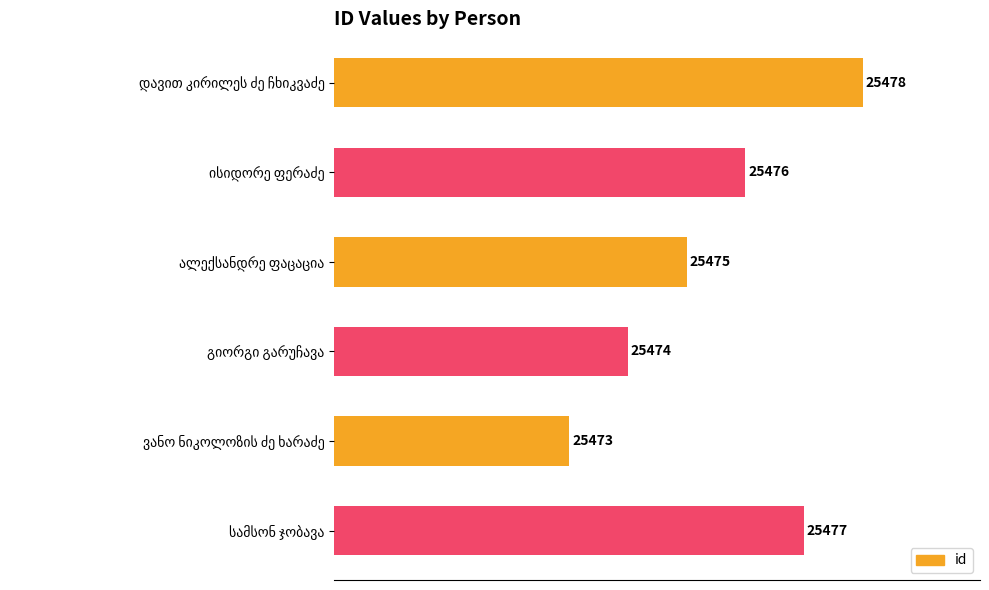

What is the difference between the maximum and minimum values?

5